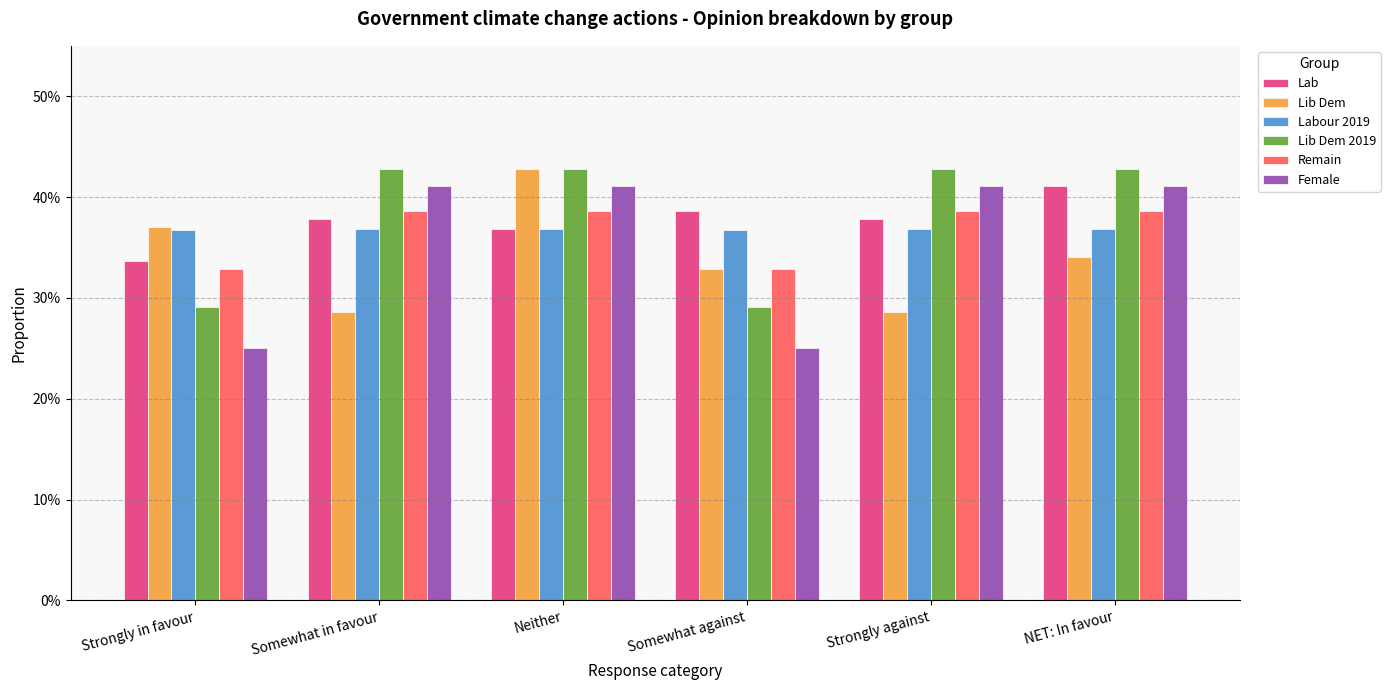

What position from the right is Strongly against?

2